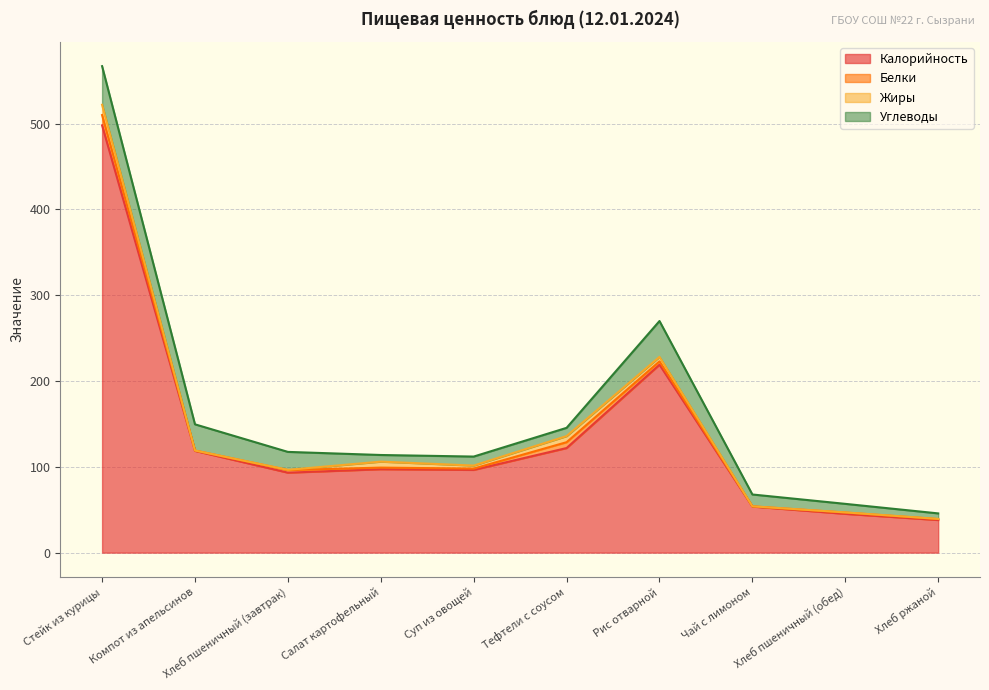

True or false: Углеводы has a value of 18.8 at Чай с лимоном.

False